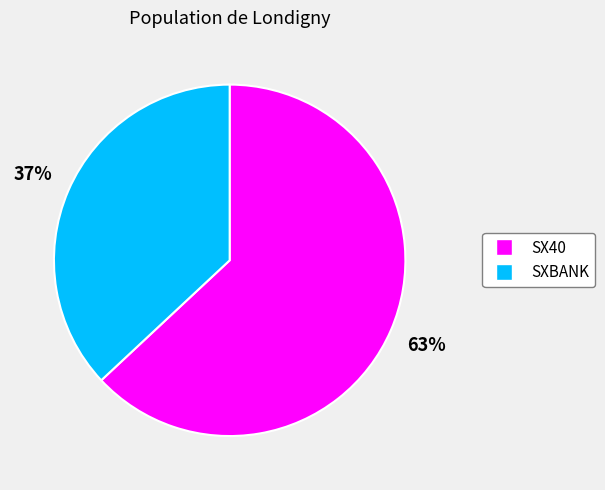

What is the largest slice in the pie chart?

SX40